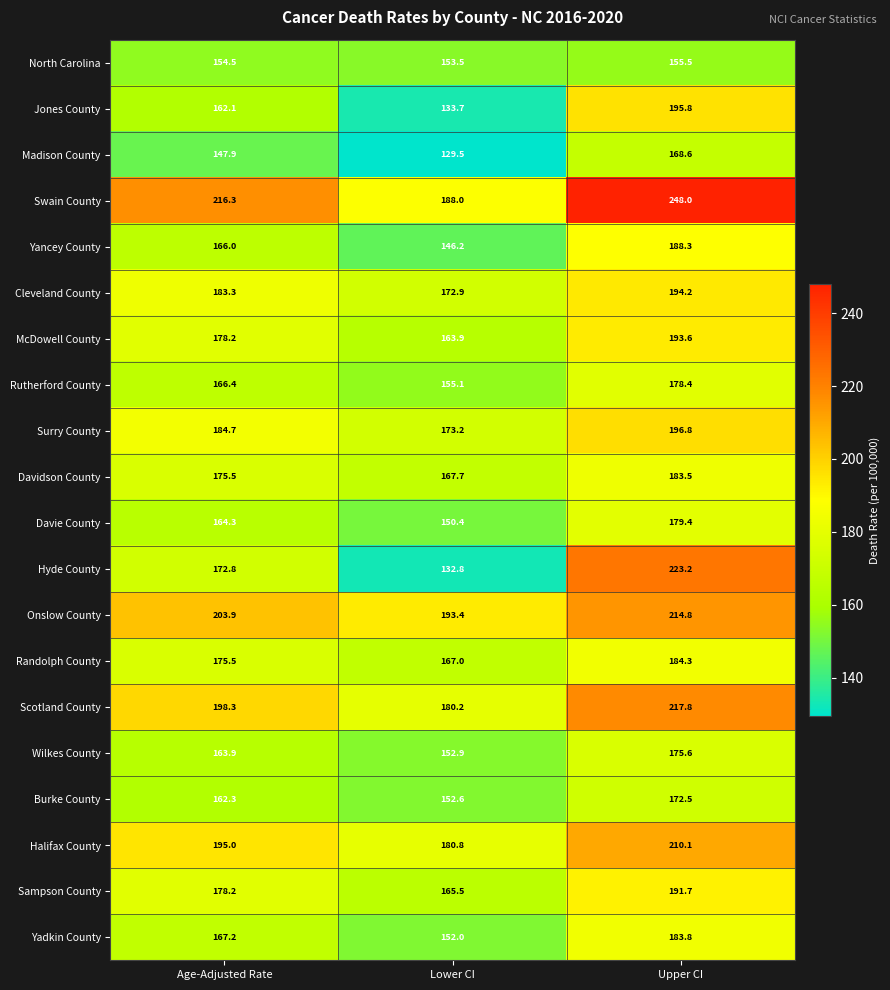

What is the difference between the maximum and minimum values in the Onslow County series?

21.4